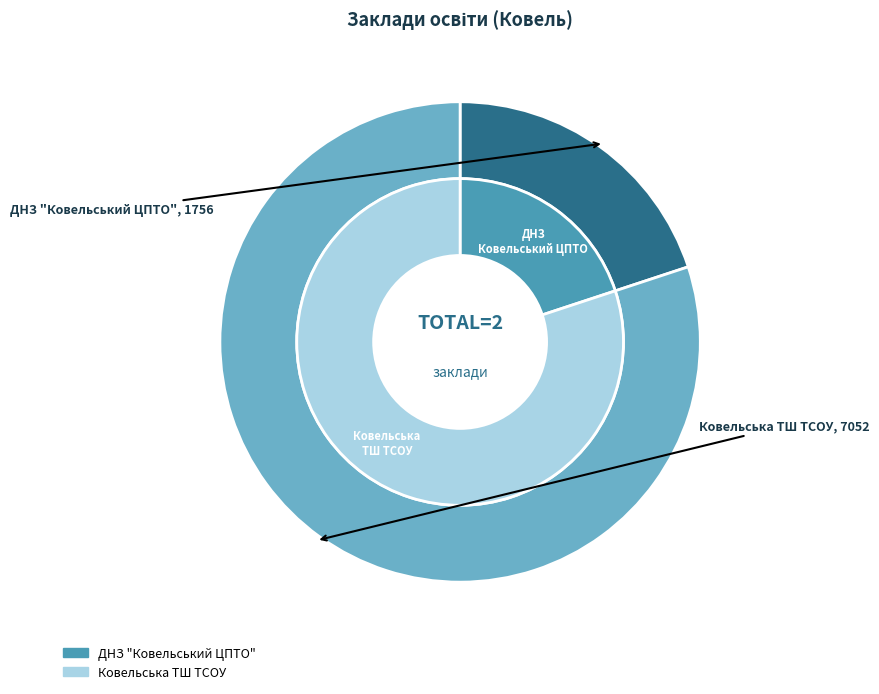

To the nearest percent, what is the difference between the ДНЗ "Ковельський ЦПТО" and Ковельська ТШ ТСОУ slice percentages?

60%